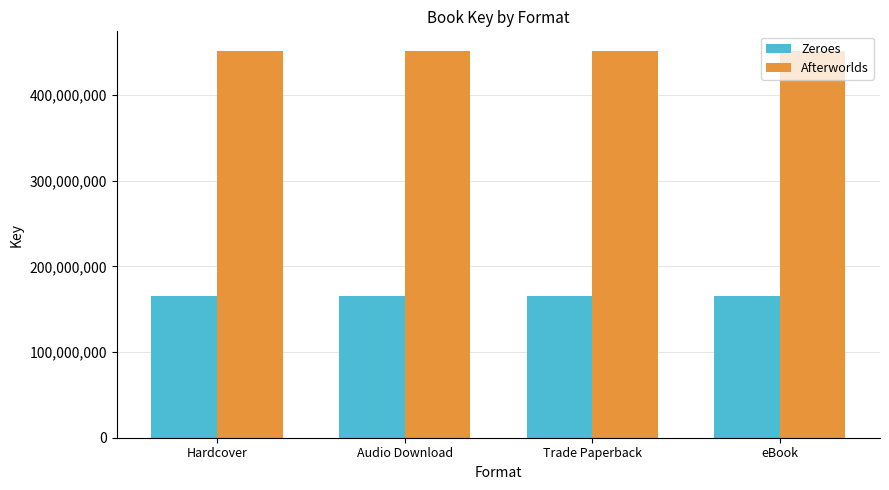

Rank the series by their average value, from highest to lowest.

Afterworlds, Zeroes